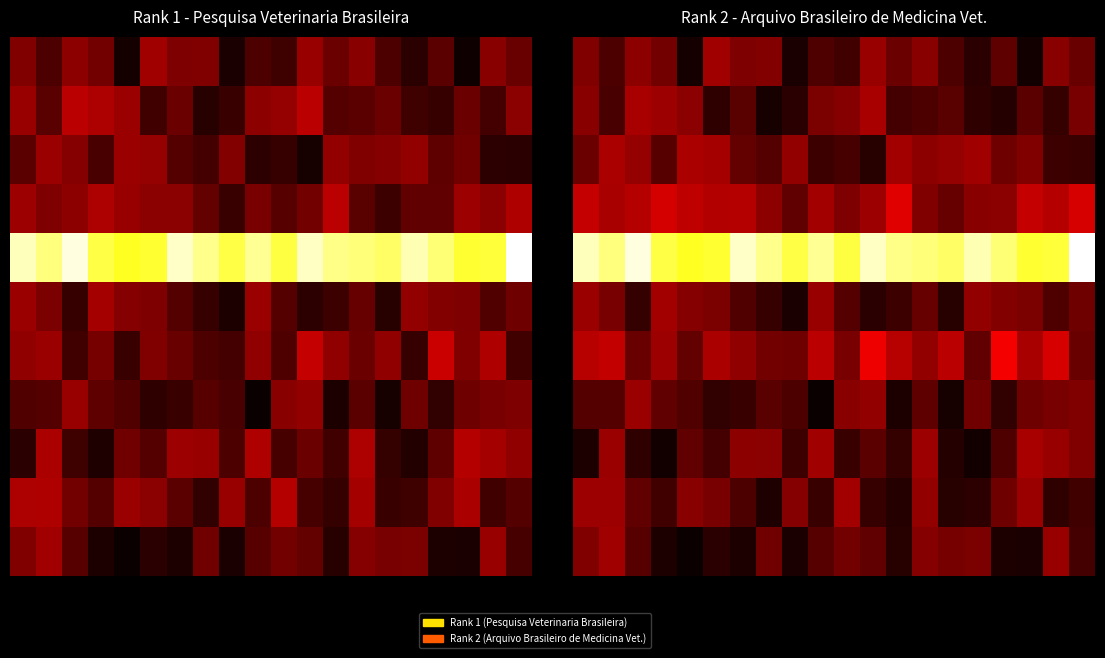

Between 15 and 14, which is larger?

14